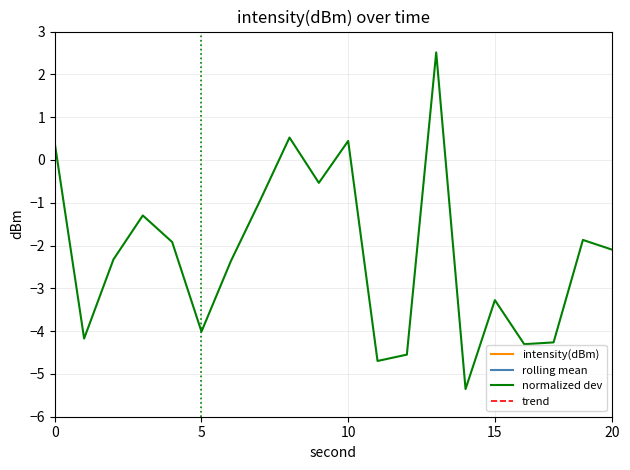

What is the minimum value for normalized dev?

-5.4